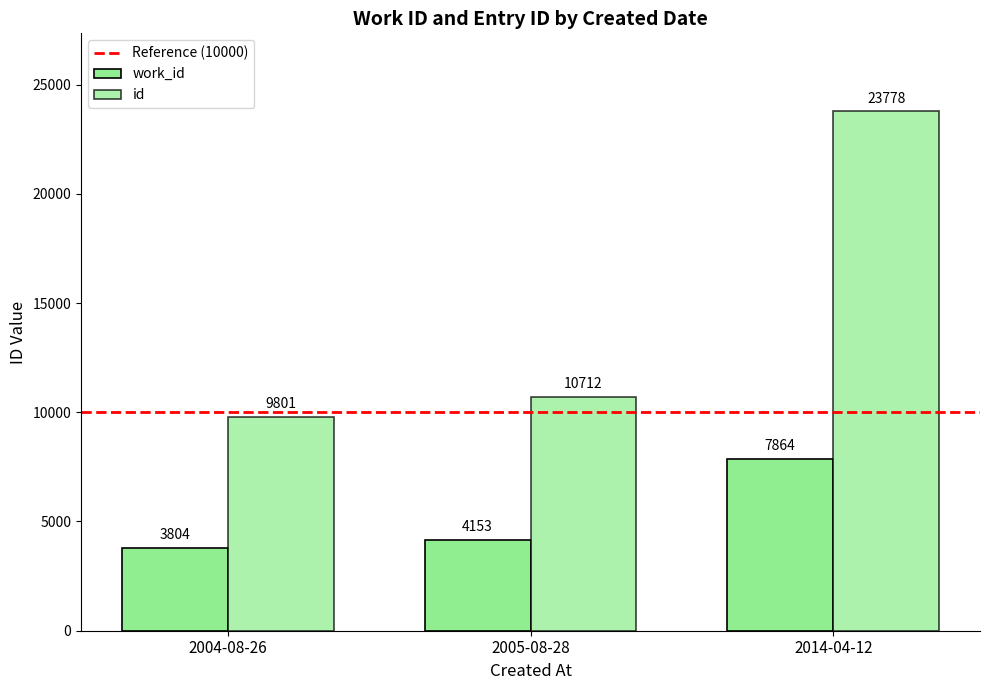

What is the label of the 3rd bar from the right?

2004-08-26